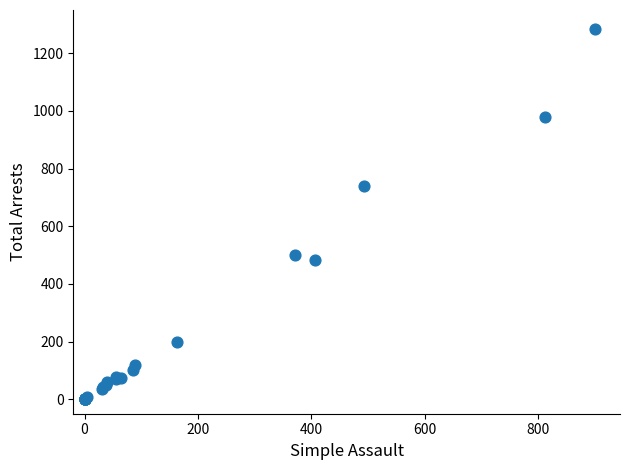

What Y value in the scatter plot is closest to 643?

741